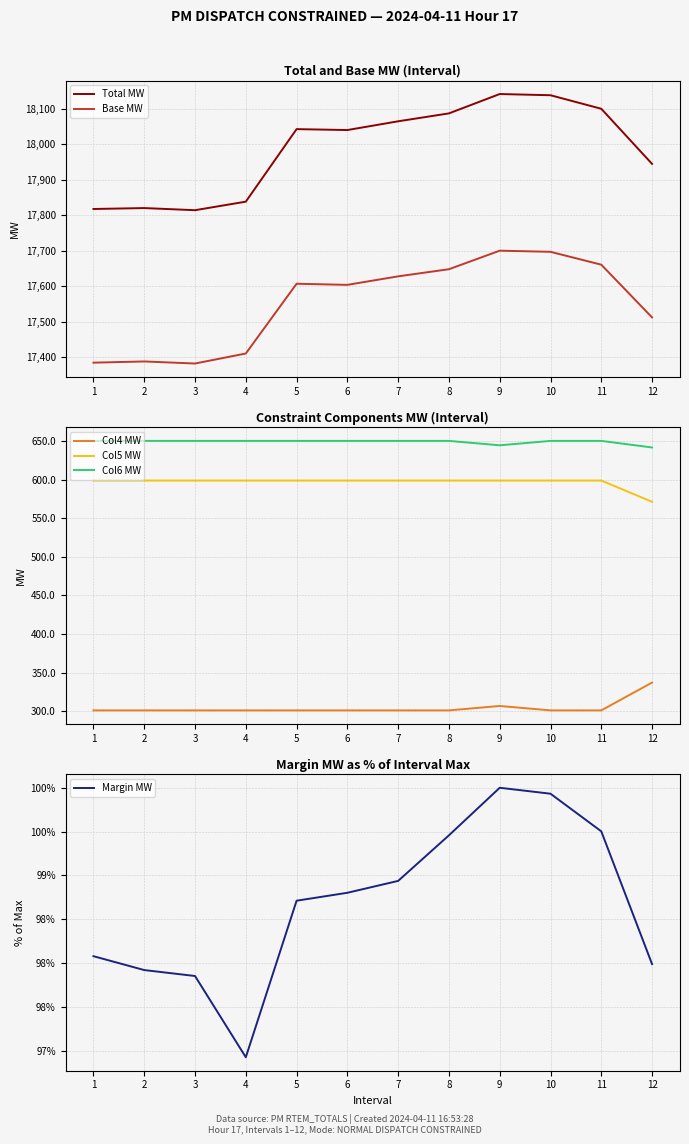

True or false: Col5 MW and Total MW intersect in this chart.

False